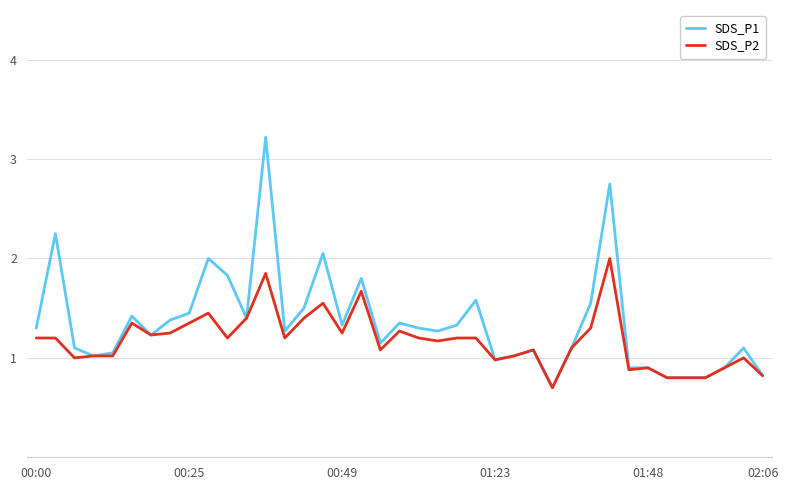

What is the minimum value shown in the chart?

0.7